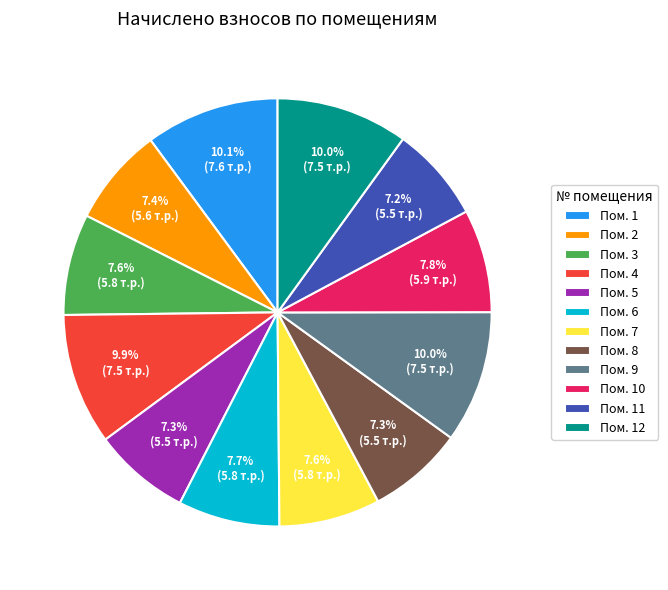

What is the ratio of the value at Пом. 3 to the value at Пом. 12?

0.8